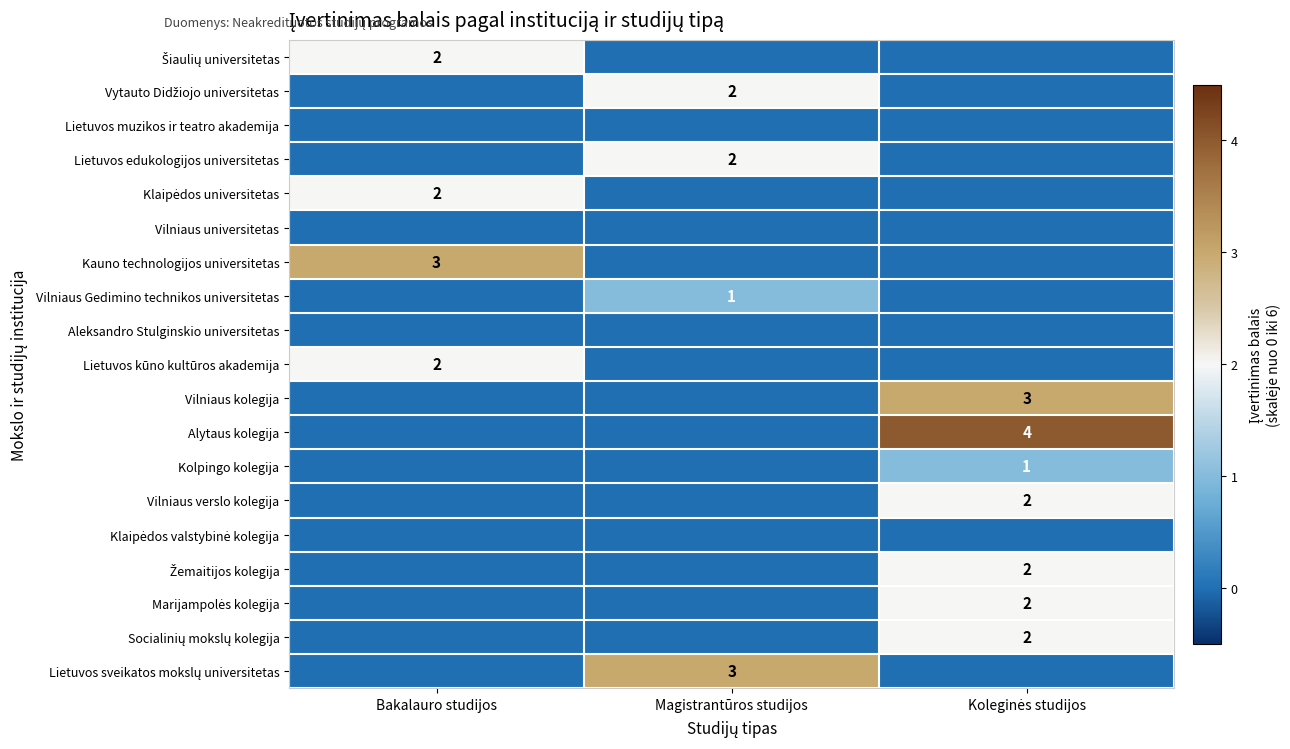

The Žemaitijos kolegija series shows 1 at Bakalauro studijos. True or false?

False